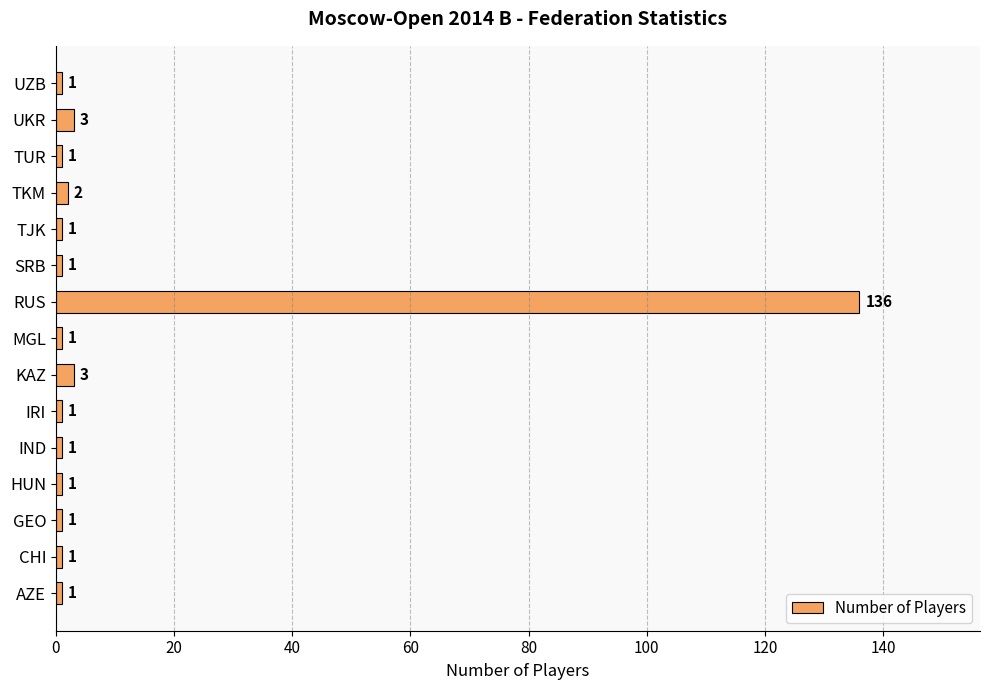

Reading bottom to top, transcribe all the data shown in this chart.

AZE=1	CHI=1	GEO=1	HUN=1	IND=1	IRI=1	KAZ=3	MGL=1	RUS=136	SRB=1	TJK=1	TKM=2	TUR=1	UKR=3	UZB=1